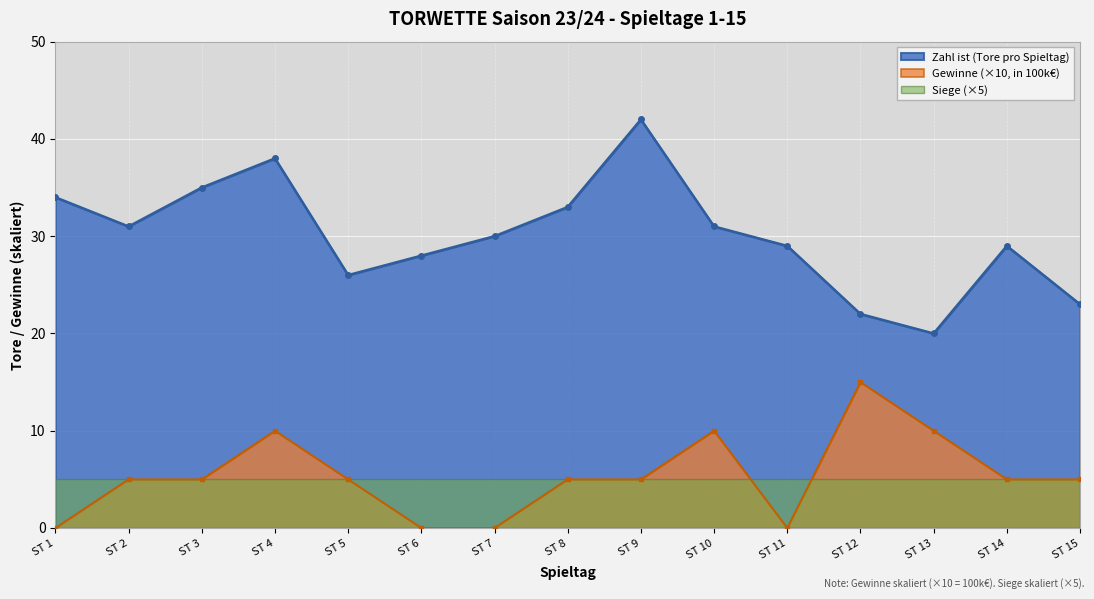

True or false: Zahl ist (Tore pro Spieltag) and Gewinne (×10, in 100k€) intersect in this chart.

False